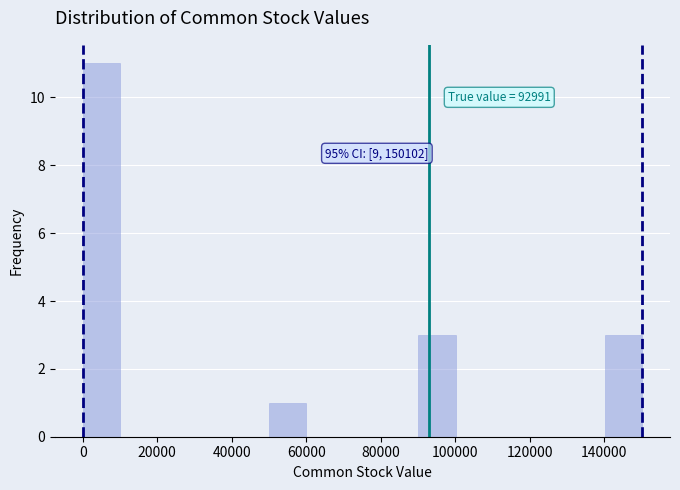

Over which range of the x-axis is the bar tallest?

0 to 10000